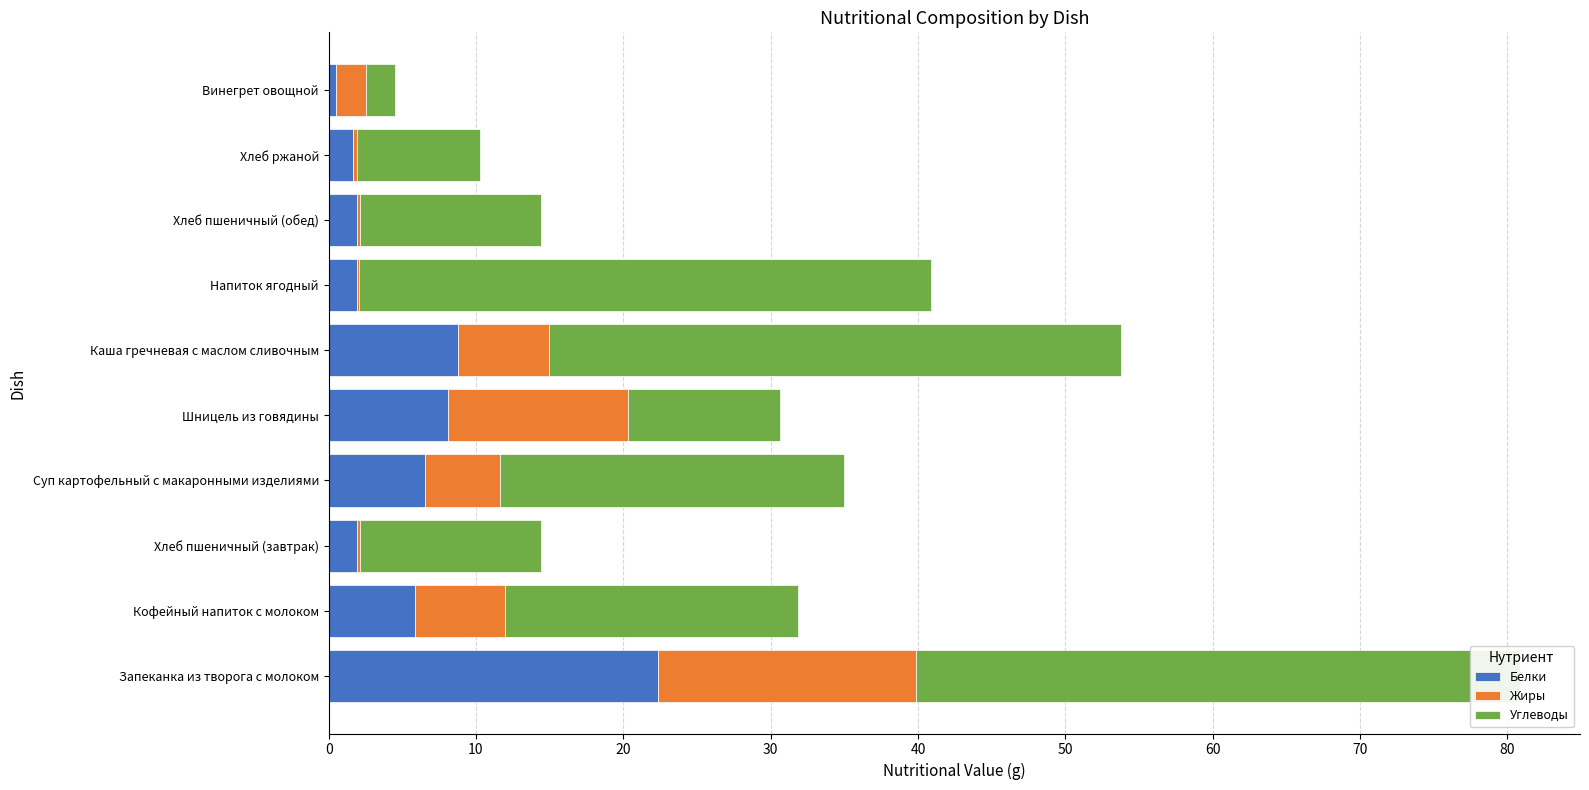

Which series has the largest range (max minus min)?

Углеводы